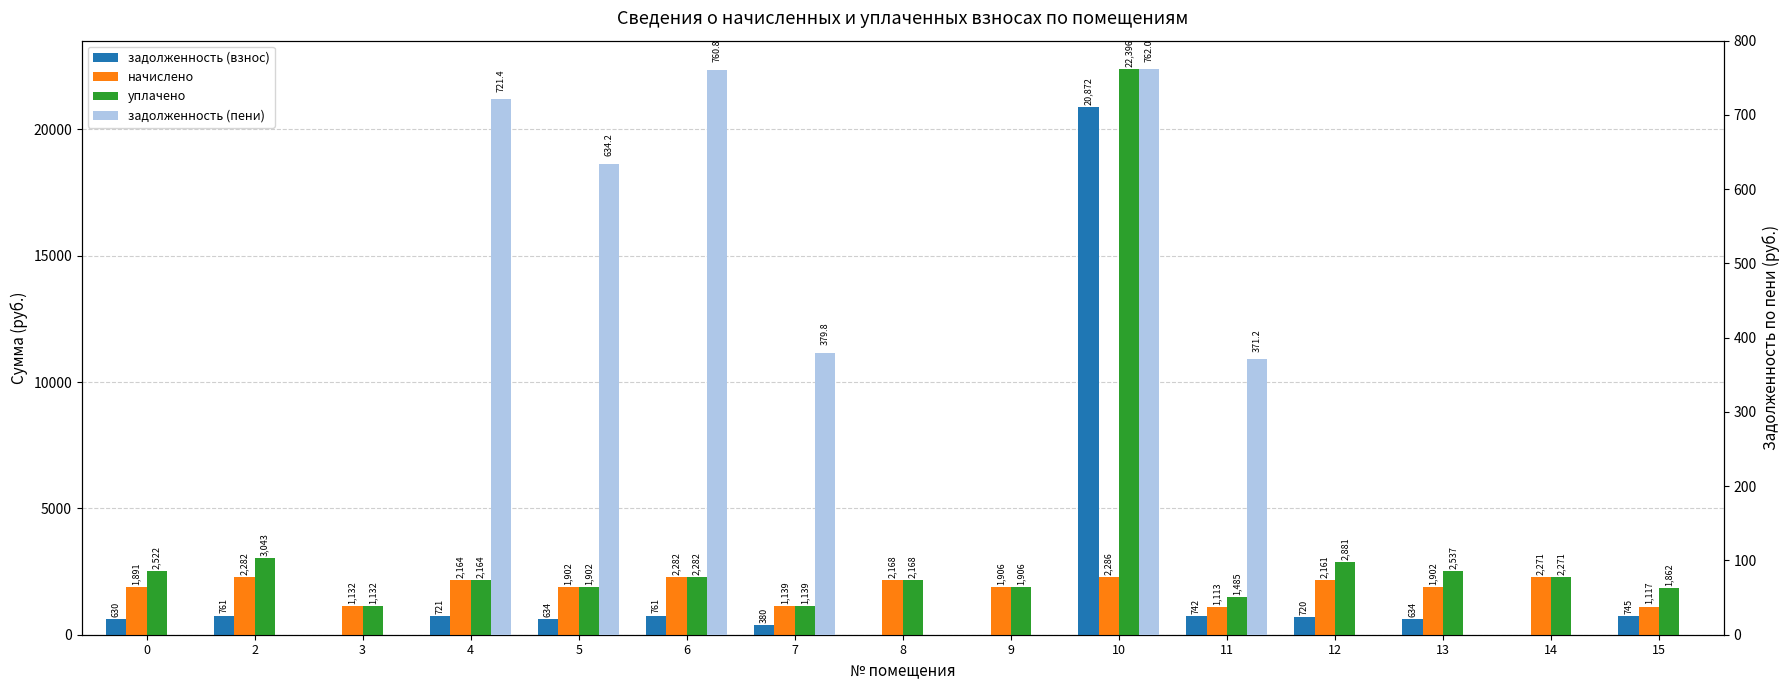

How many data points in задолженность (взнос) are less than 634?

6